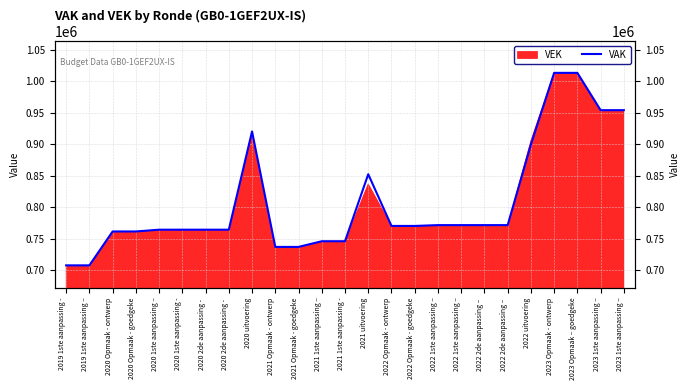

Reading right to left, list all the values displayed in this chart.

2023 1ste aanpassing –=953874	2023 1ste aanpassing –=953874	2023 Opmaak – goedgeke=1013137	2023 Opmaak - ontwerp=1013137	2022 uitvoering=899356	2022 2de aanpassing – =771404	2022 2de aanpassing – =771404	2022 1ste aanpassing –=771404	2022 1ste aanpassing –=771404	2022 Opmaak - goedgeke=770118	2022 Opmaak - ontwerp=770118	2021 uitvoering=852217	2021 1ste aanpassing -=745804	2021 1ste aanpassing –=745804	2021 Opmaak - goedgeke=736815	2021 Opmaak - ontwerp=736815	2020 uitvoering=920082	2020 2de aanpassing - =764149	2020 2de aanpassing - =764149	2020 1ste aanpassing -=764149	2020 1ste aanpassing –=764149	2020 Opmaak - goedgeke=761336	2020 Opmaak - ontwerp=761336	2019 1ste aanpassing –=707509	2019 1ste aanpassing -=707509